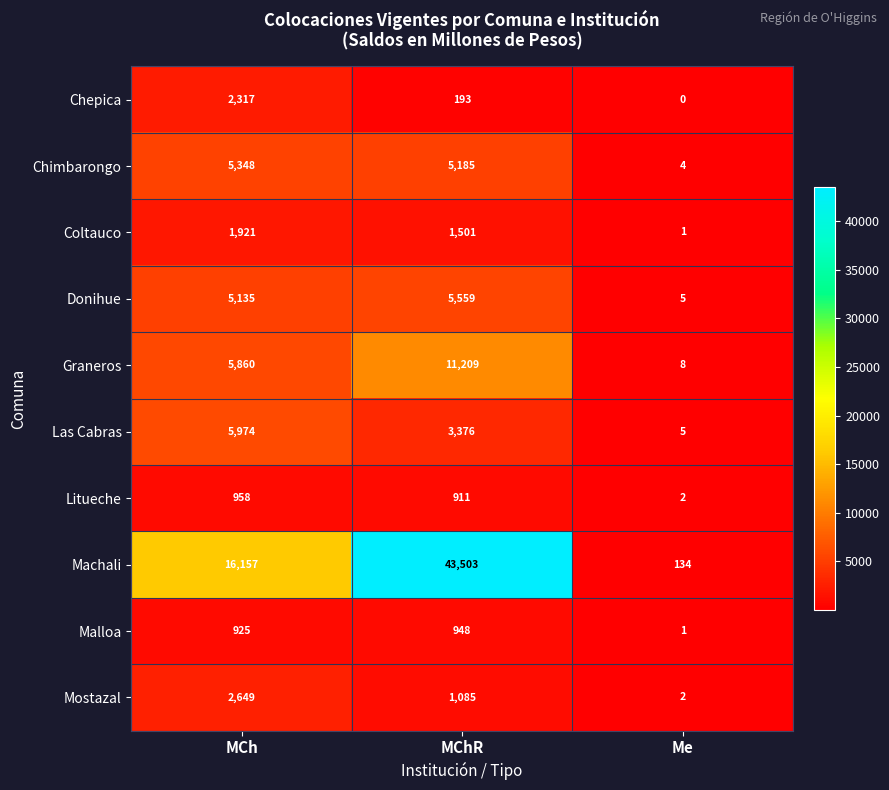

What is the greatest value displayed?

43503